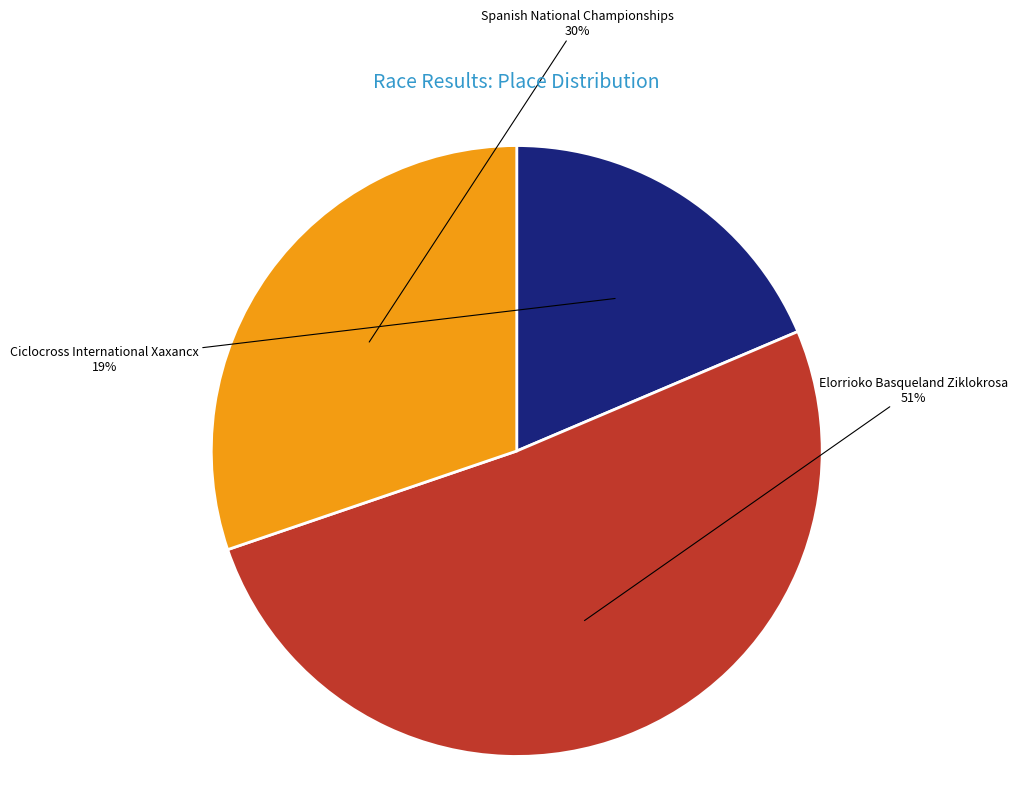

Approximately how many times larger is the value at Elorrioko Basqueland Ziklokrosa compared to Spanish National Championships?

1.7